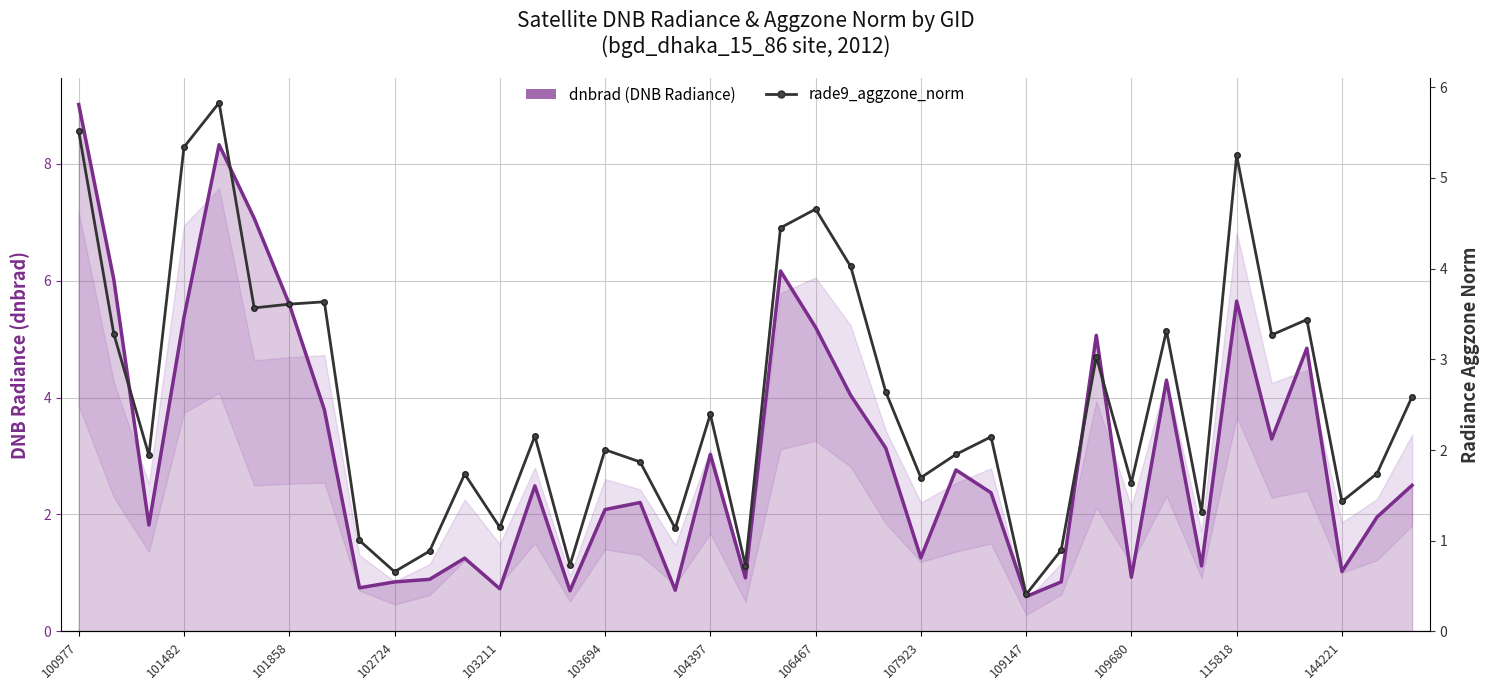

How many distinct data groups are displayed?

2